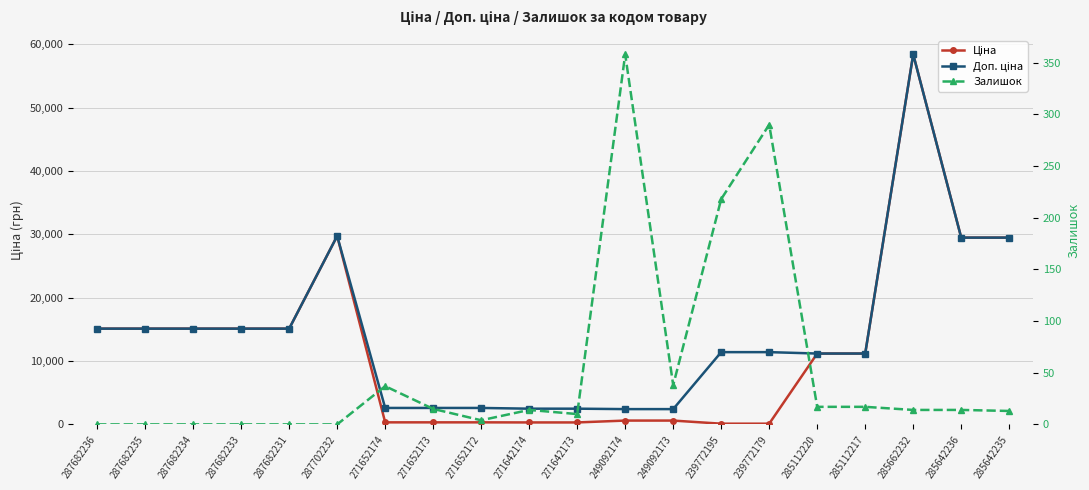

How many values in the Доп. ціна series are below 11410?

9